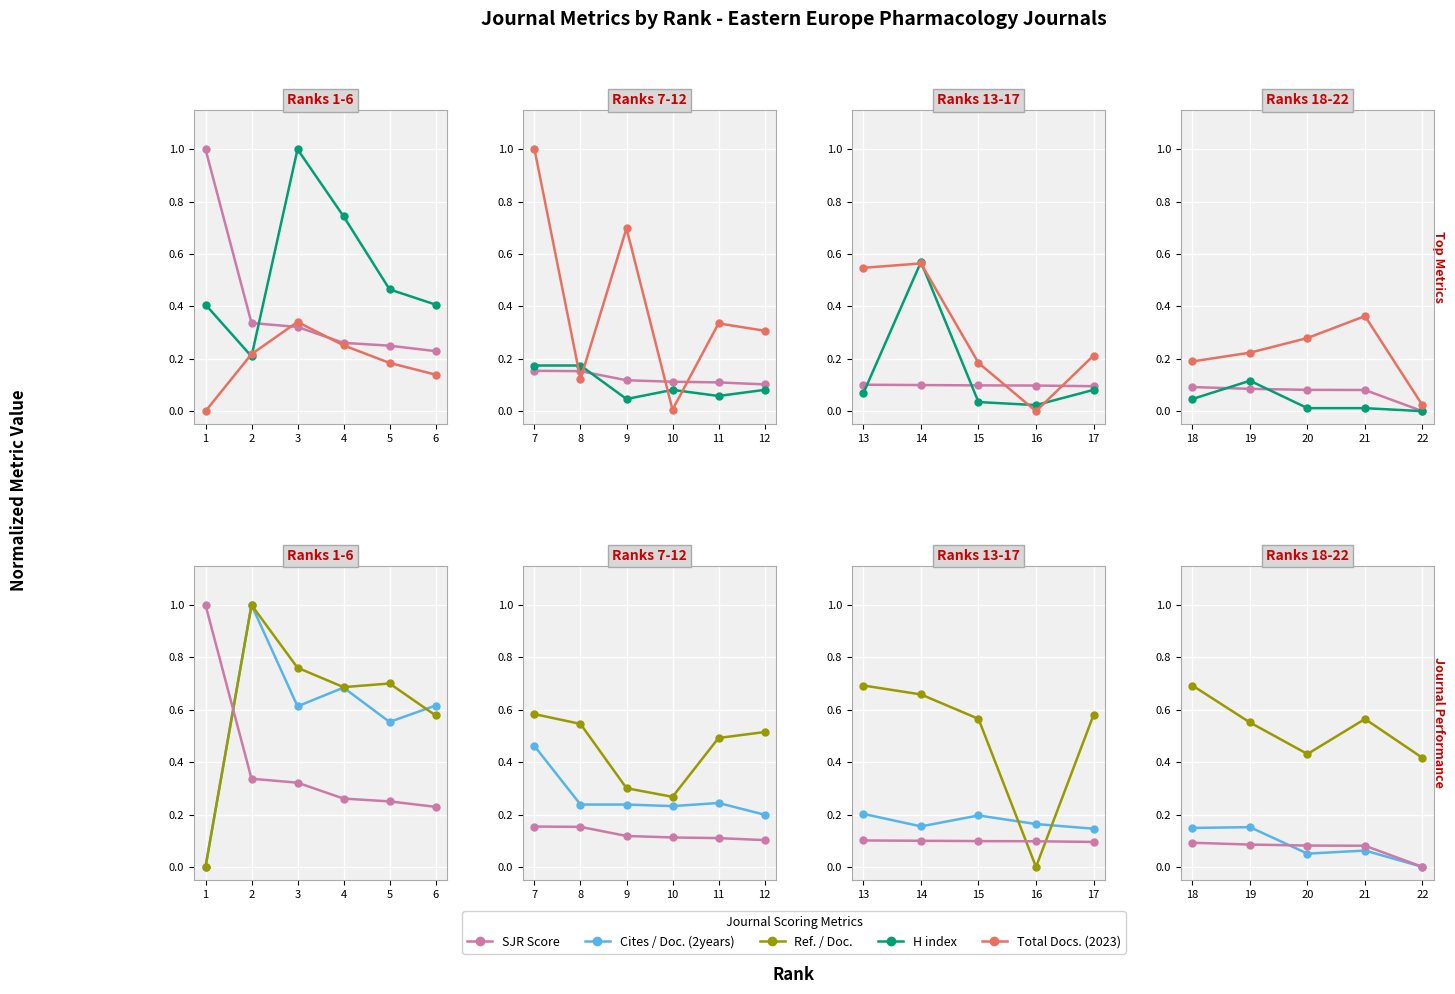

What are all the series names shown in the legend?

SJR, H index, Total Docs. (2023), Cites / Doc. (2years), Ref. / Doc.